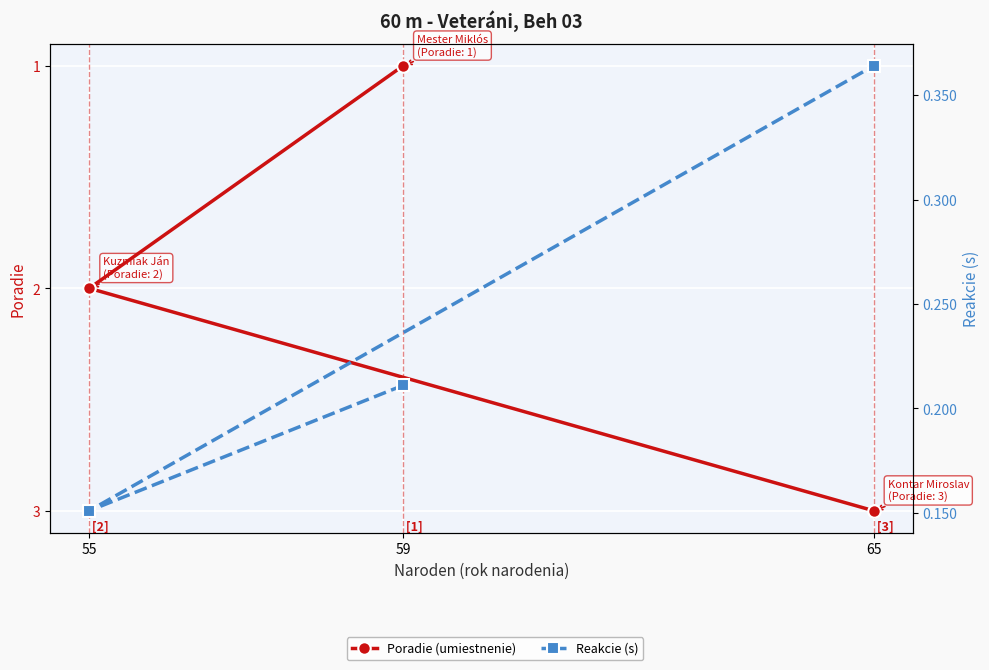

Where does the Poradie (umiestnenie) series first go above 2?

65